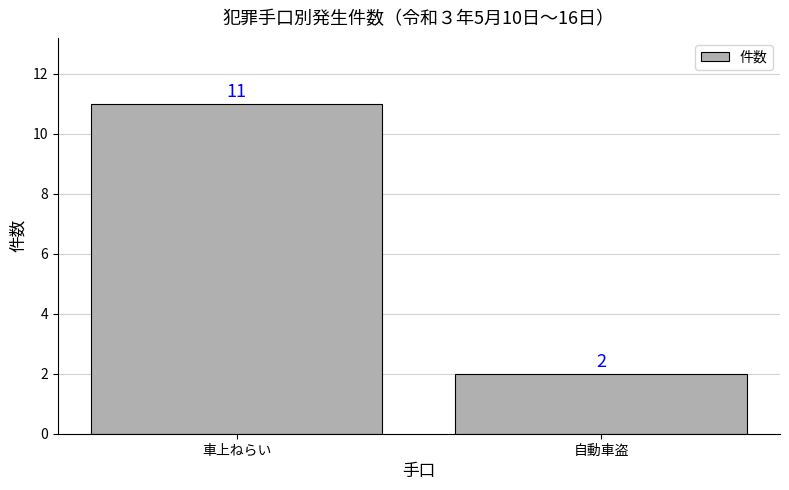

What is the greatest value displayed?

11